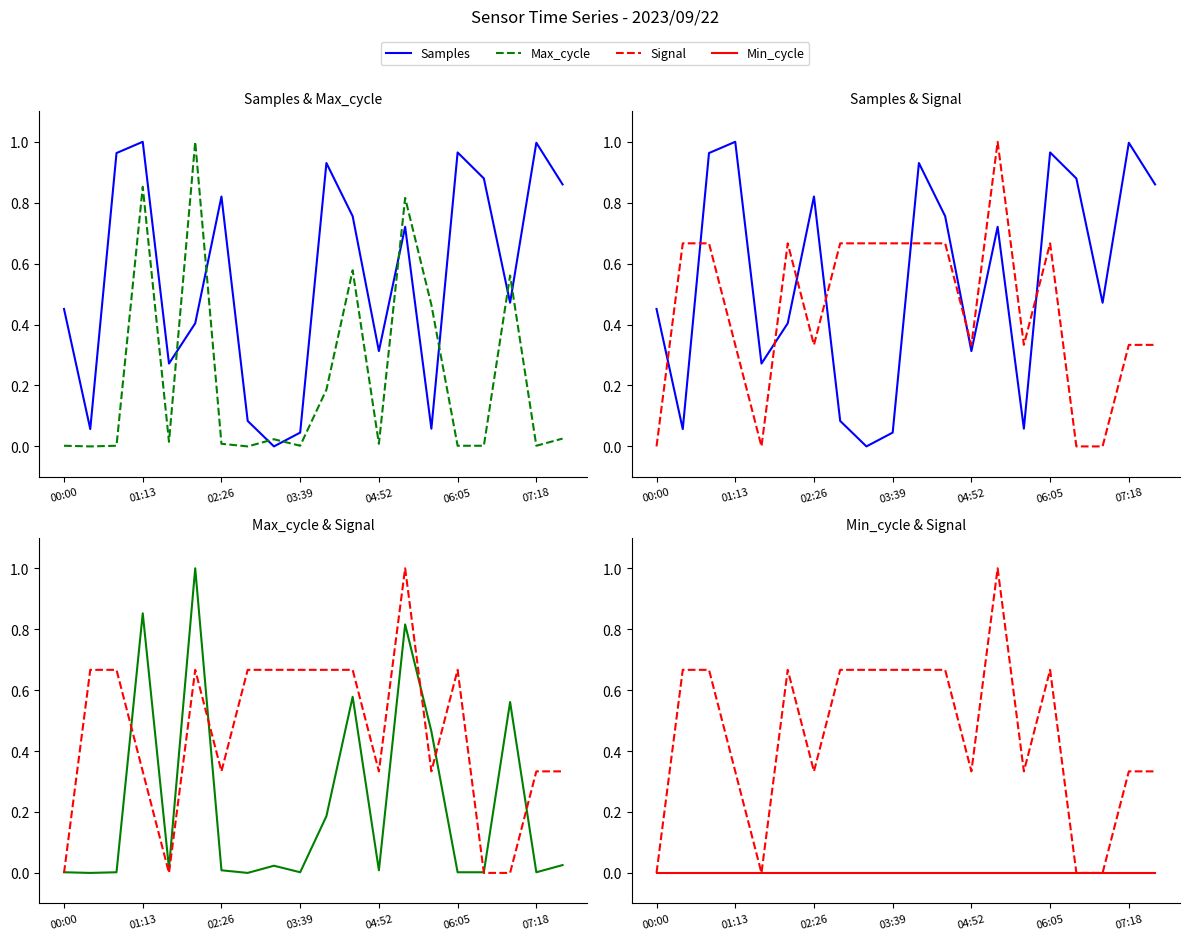

Is it true that Max_cycle equals 0.0 at 02:26?

True